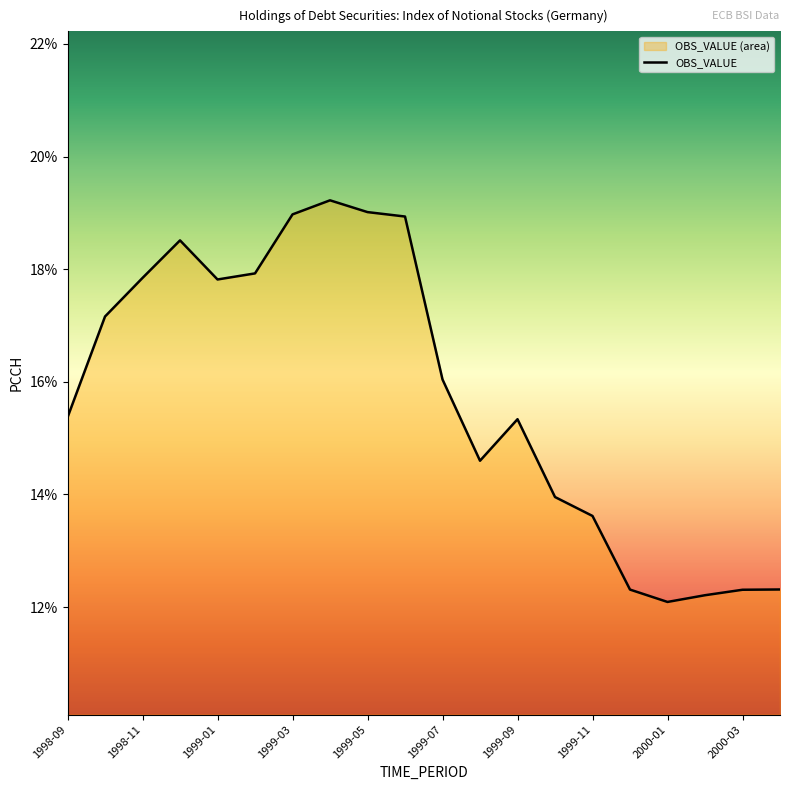

Is it true that the value at 1999-11 is 9.5?

False